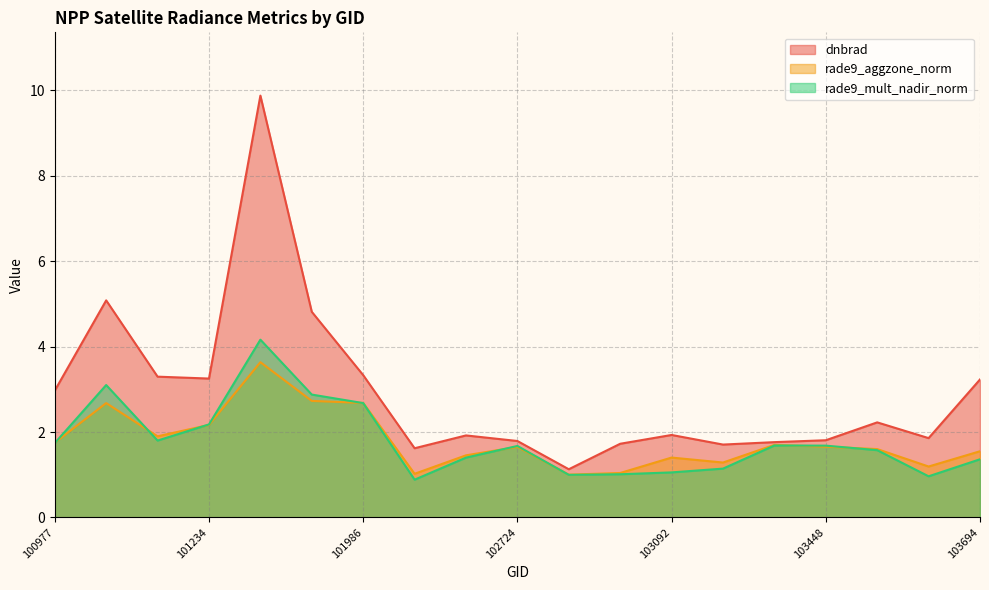

True or false: dnbrad and rade9_aggzone_norm intersect in this chart.

False